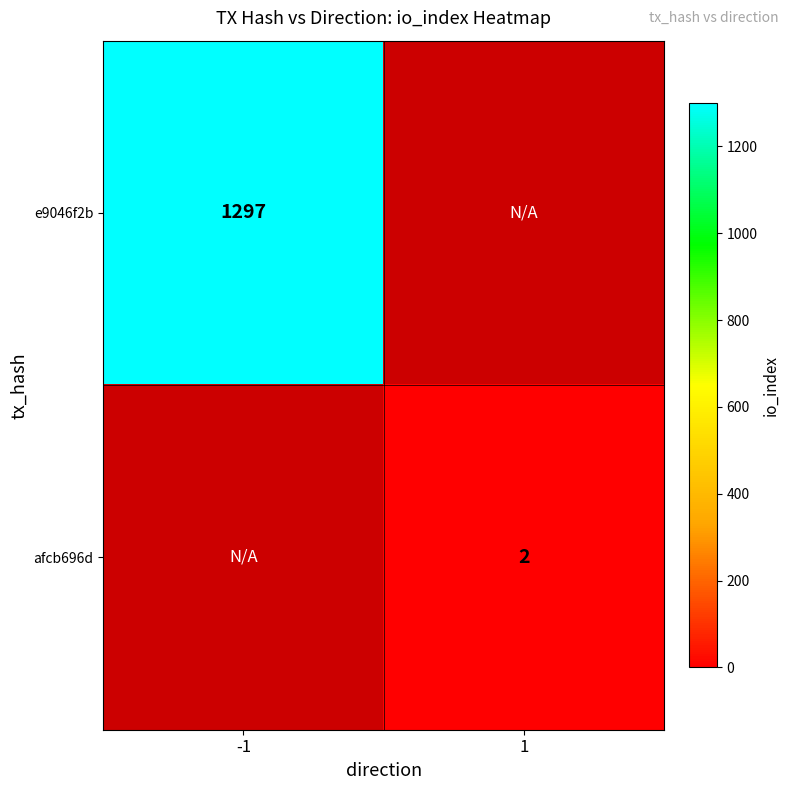

The value of afcb696d at 1 is 3. True or false?

False